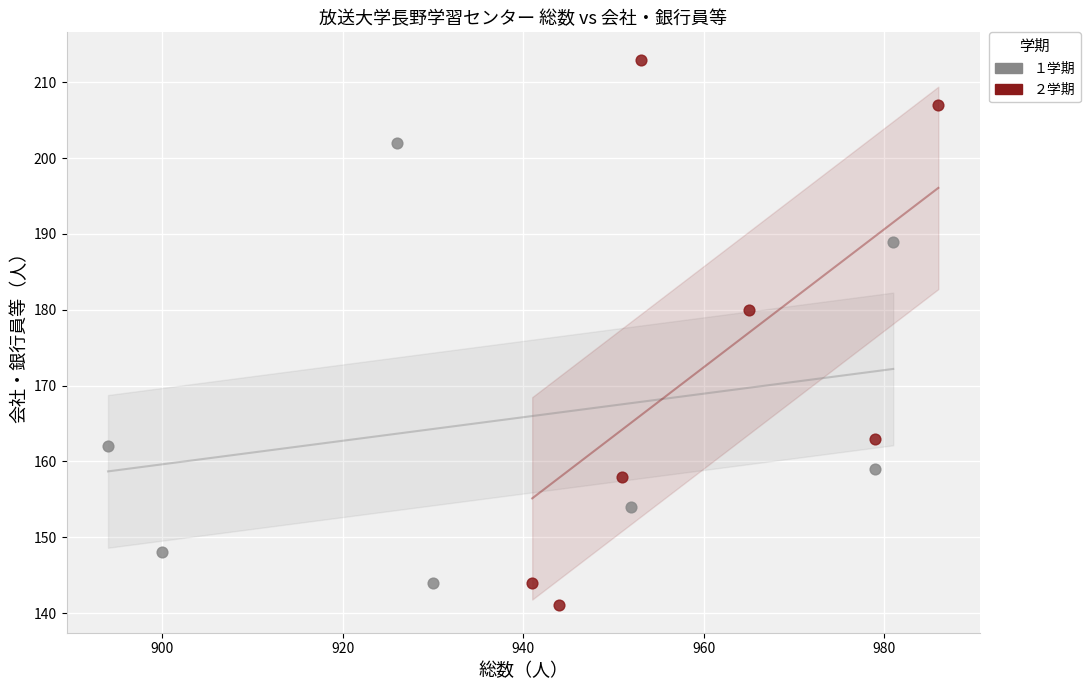

Which series contains the lowest Y value?

２学期